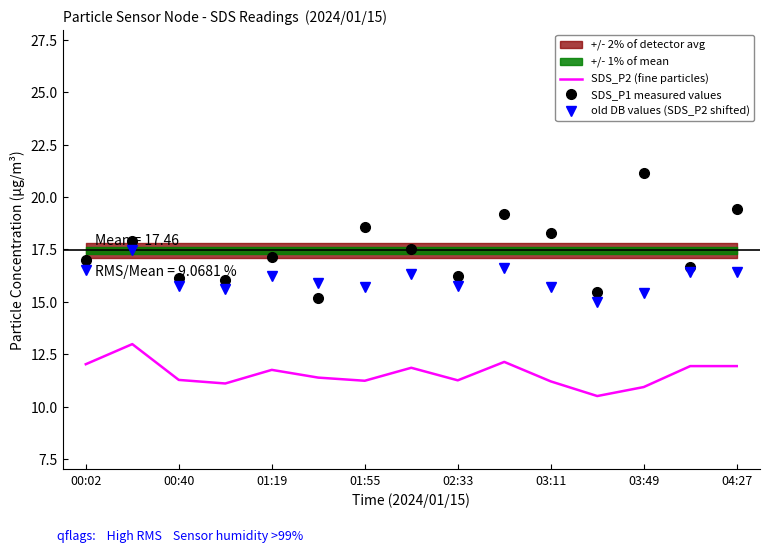

Which category has the highest value in the SDS_P1 measured values series?

03:49